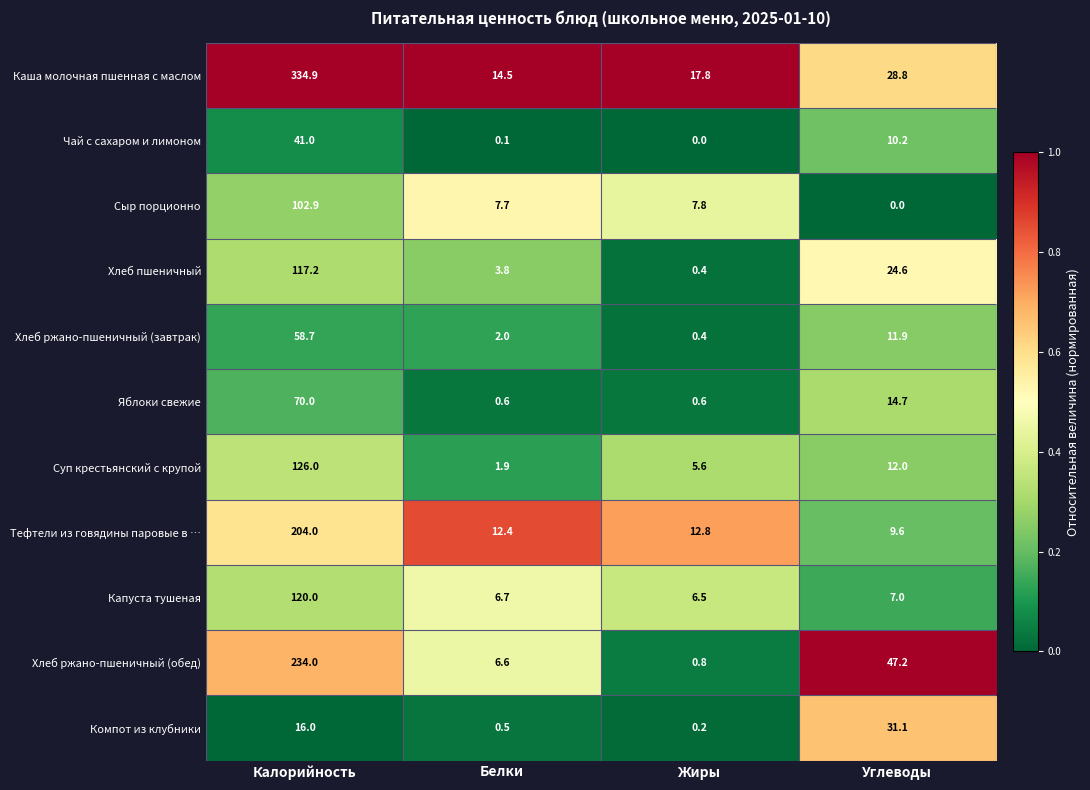

At which category is the sum across all series the highest?

Калорийность